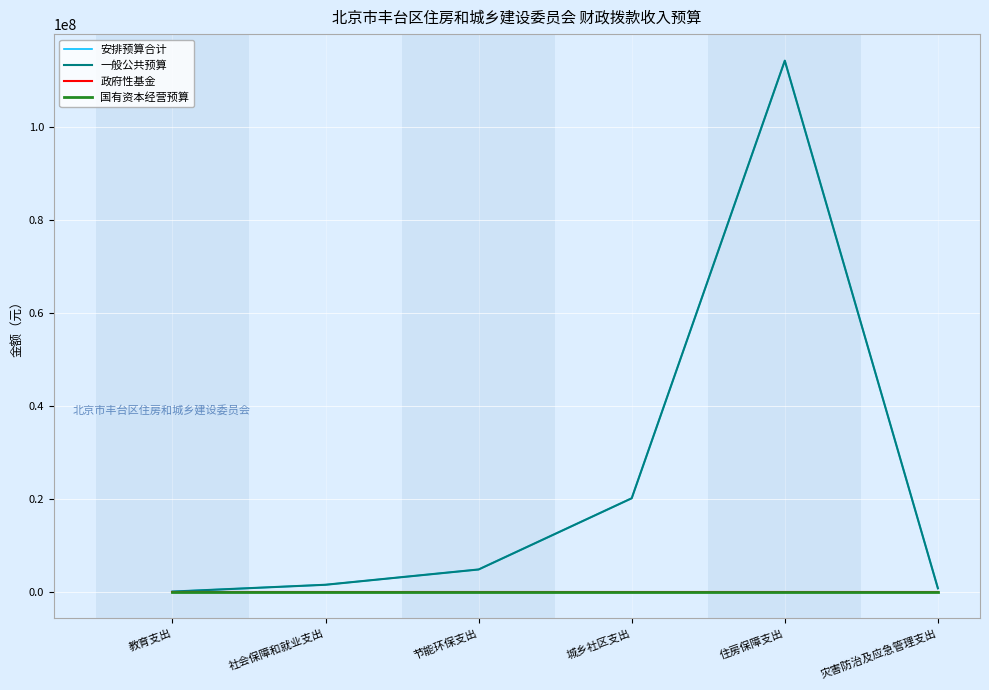

Reading right to left, transcribe all the data shown in this chart.

安排预算合计: 748404.0	114282664.0	20128448.0	4805697.9	1516605.0	49800.0
一般公共预算: 748404.0	114282664.0	20128448.0	4805697.9	1516605.0	49800.0
政府性基金: 0.0	0.0	0.0	0.0	0.0	0.0
国有资本经营预算: 0.0	0.0	0.0	0.0	0.0	0.0